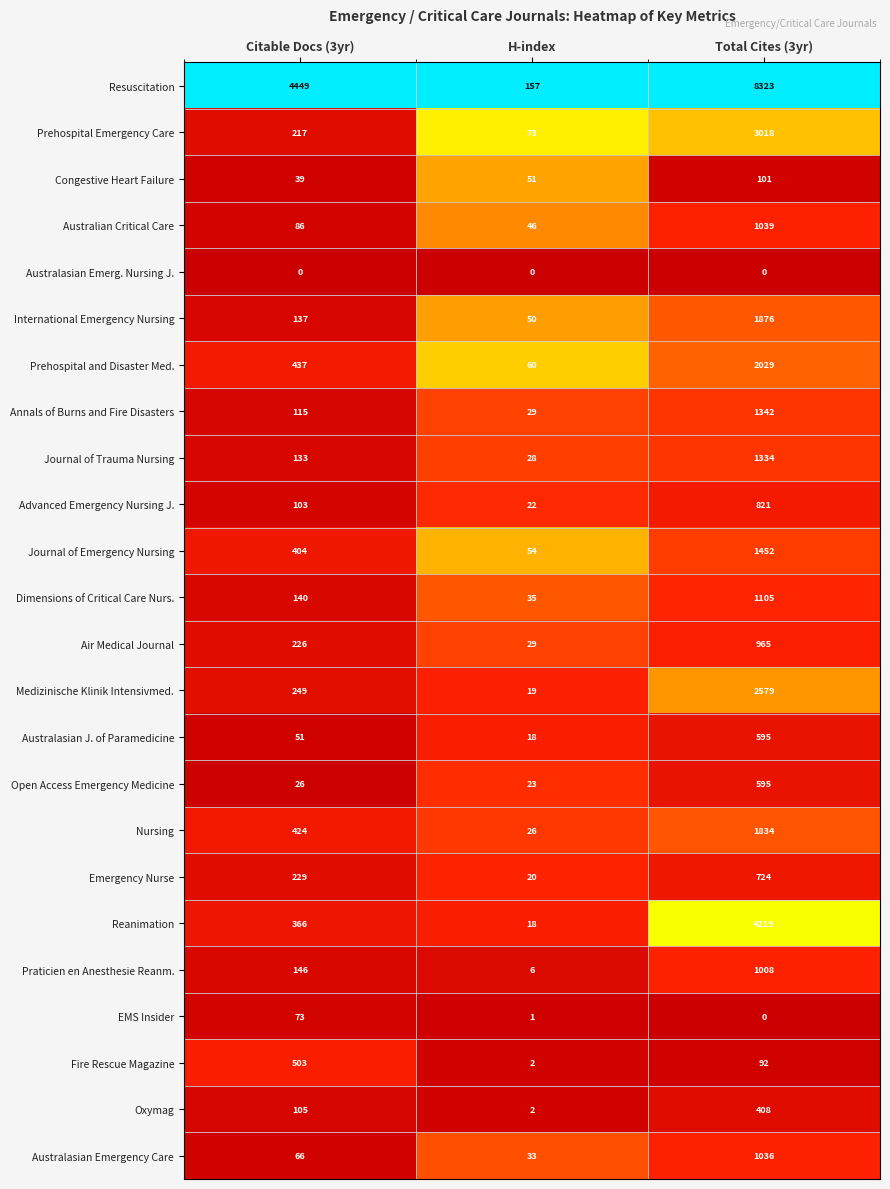

Which series changed the most between Citable Docs (3yr) and H-index?

Resuscitation